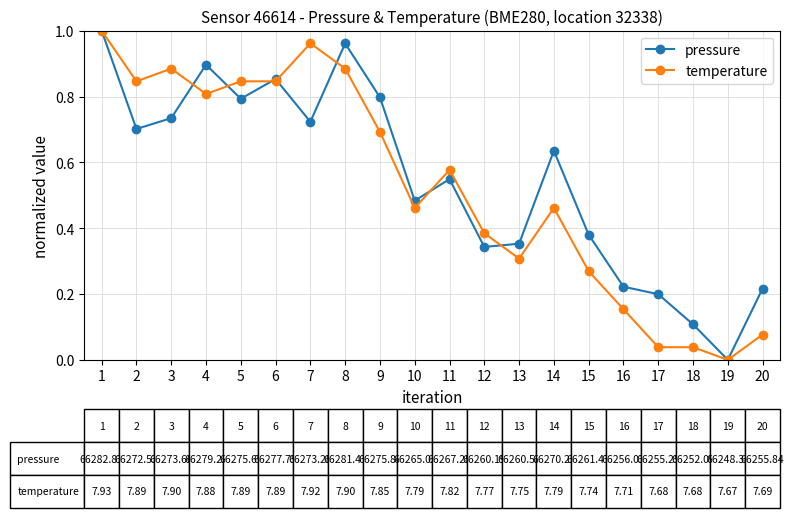

The pressure series shows 0.5 at 5. True or false?

False